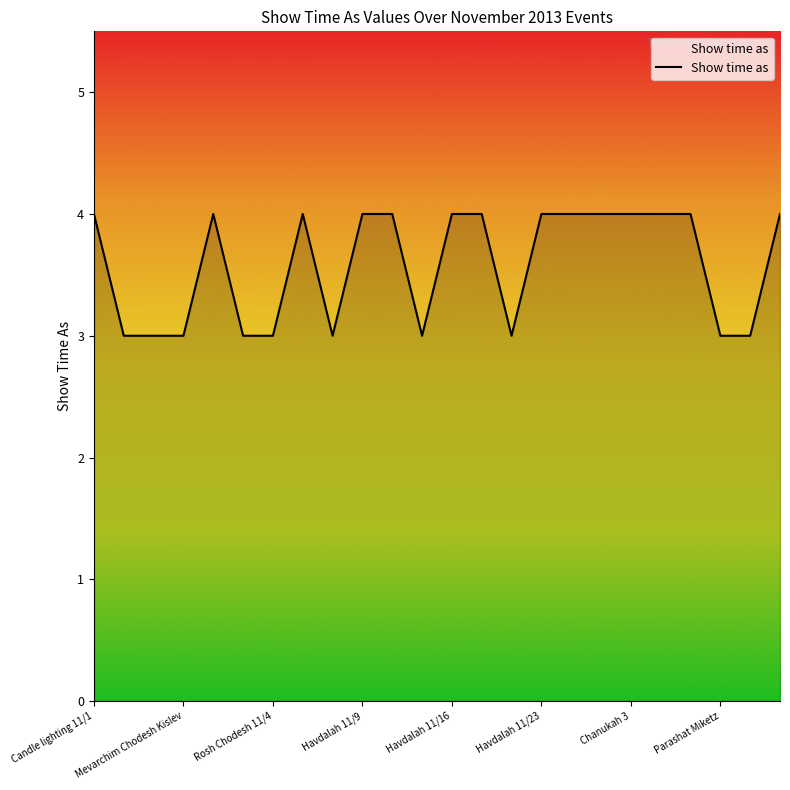

What is the smallest value displayed?

3